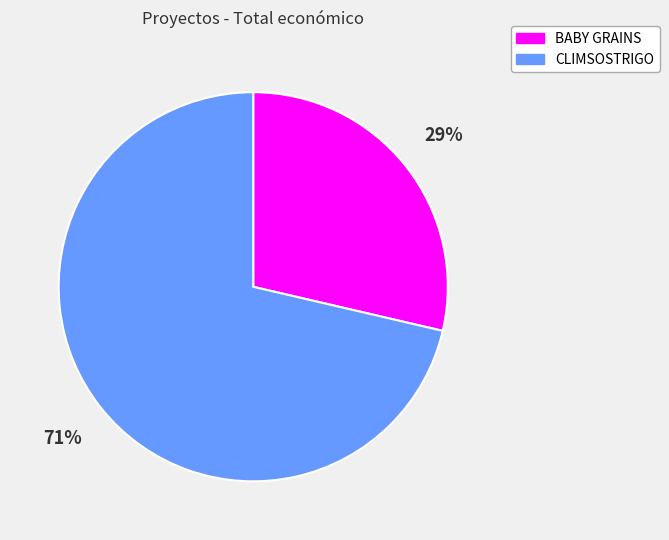

Does any single category account for the majority?

Yes